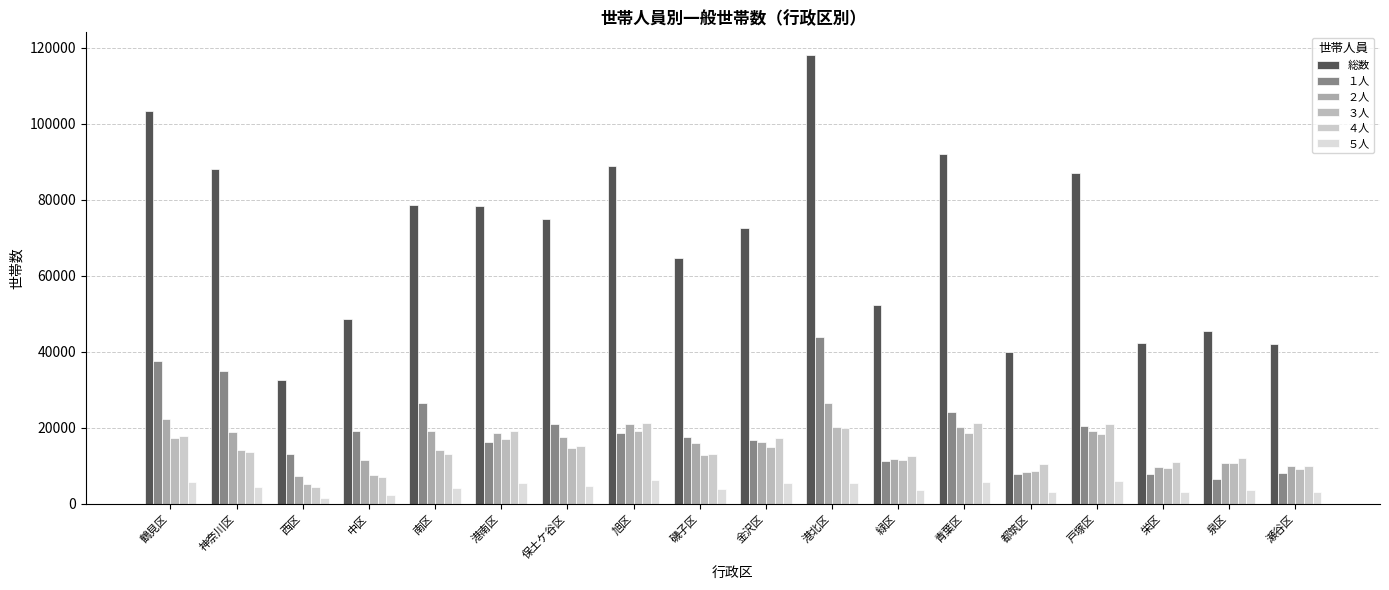

Which series has the largest total across all categories?

総数